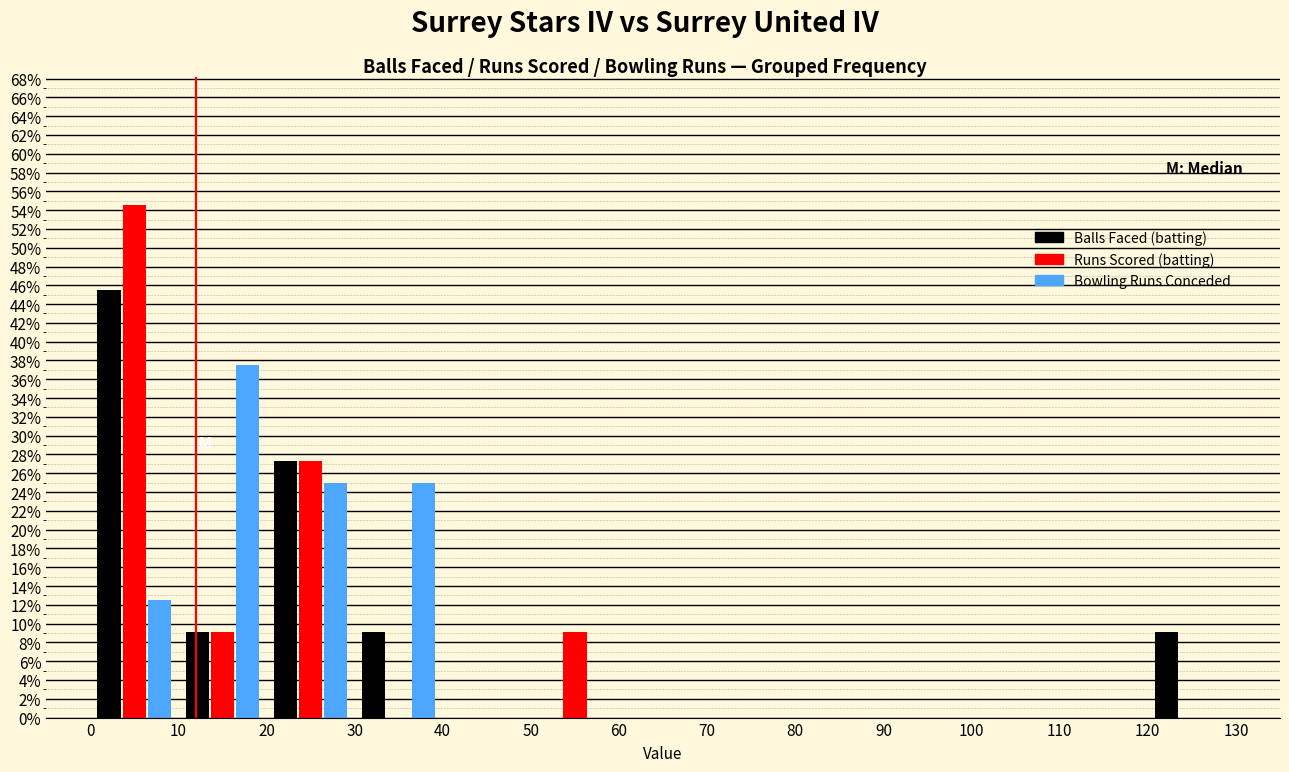

Reading left to right, list every range on the x-axis with the height of the bar of each series over it. The values are not printed on the chart, so give them approximately, as read against the axis.

0 to 10: Balls Faced (batting)=45.4	Runs Scored (batting)=54.6	Bowling Runs Conceded=12.6
10 to 20: Balls Faced (batting)=9.0	Runs Scored (batting)=9.0	Bowling Runs Conceded=37.6
20 to 30: Balls Faced (batting)=27.2	Runs Scored (batting)=27.2	Bowling Runs Conceded=25.0
30 to 40: Balls Faced (batting)=9.0	Runs Scored (batting)=0	Bowling Runs Conceded=25.0
40 to 50: Balls Faced (batting)=0	Runs Scored (batting)=0	Bowling Runs Conceded=0
50 to 60: Balls Faced (batting)=0	Runs Scored (batting)=9.0	Bowling Runs Conceded=0
60 to 70: Balls Faced (batting)=0	Runs Scored (batting)=0	Bowling Runs Conceded=0
70 to 80: Balls Faced (batting)=0	Runs Scored (batting)=0	Bowling Runs Conceded=0
80 to 90: Balls Faced (batting)=0	Runs Scored (batting)=0	Bowling Runs Conceded=0
90 to 100: Balls Faced (batting)=0	Runs Scored (batting)=0	Bowling Runs Conceded=0
100 to 110: Balls Faced (batting)=0	Runs Scored (batting)=0	Bowling Runs Conceded=0
110 to 120: Balls Faced (batting)=0	Runs Scored (batting)=0	Bowling Runs Conceded=0
120 to 130: Balls Faced (batting)=9.0	Runs Scored (batting)=0	Bowling Runs Conceded=0